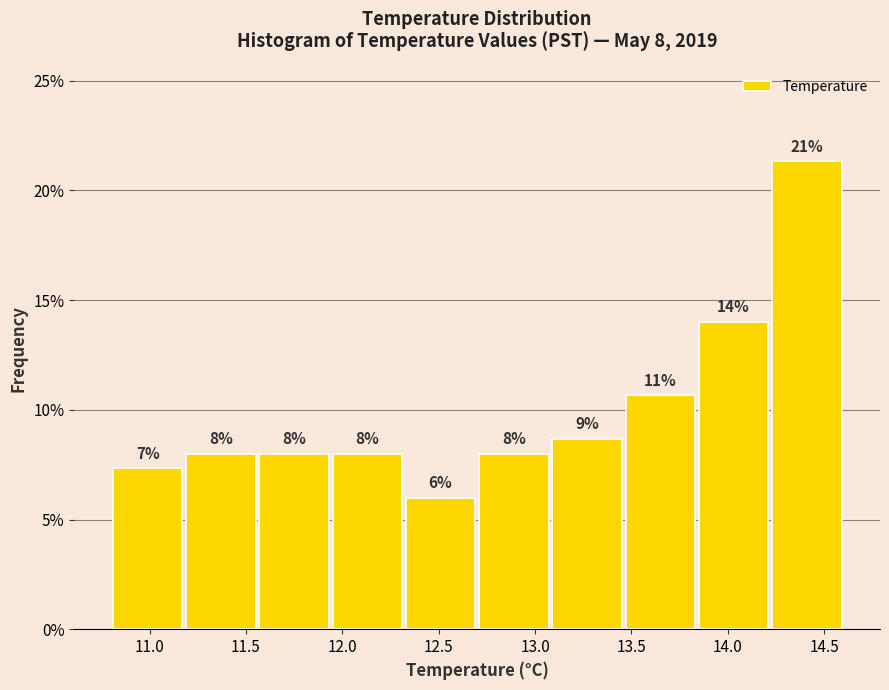

Over which range of the x-axis is the bar tallest?

14.22 to 14.60